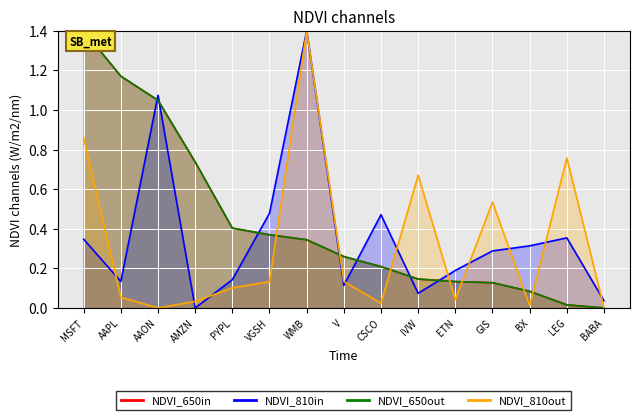

What is the label of the 1st point from the left?

MSFT